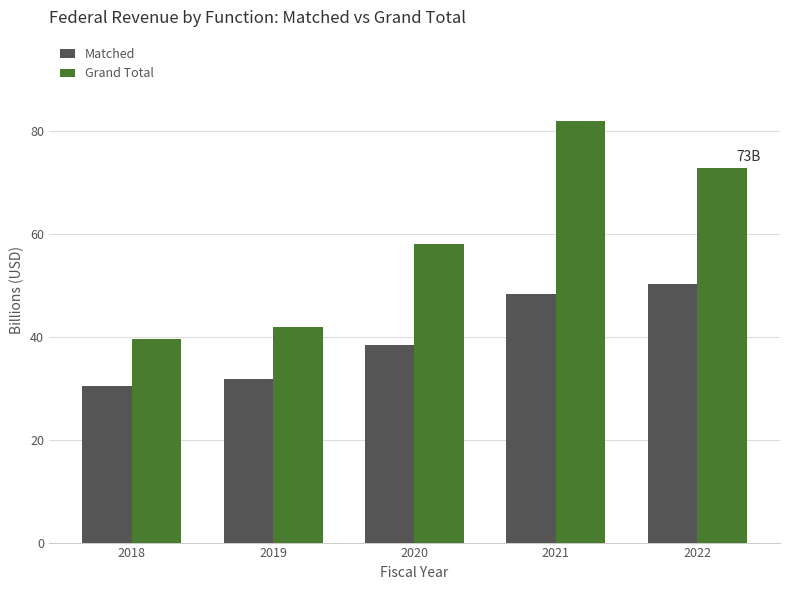

At which label is Grand Total closest to 60?

2020